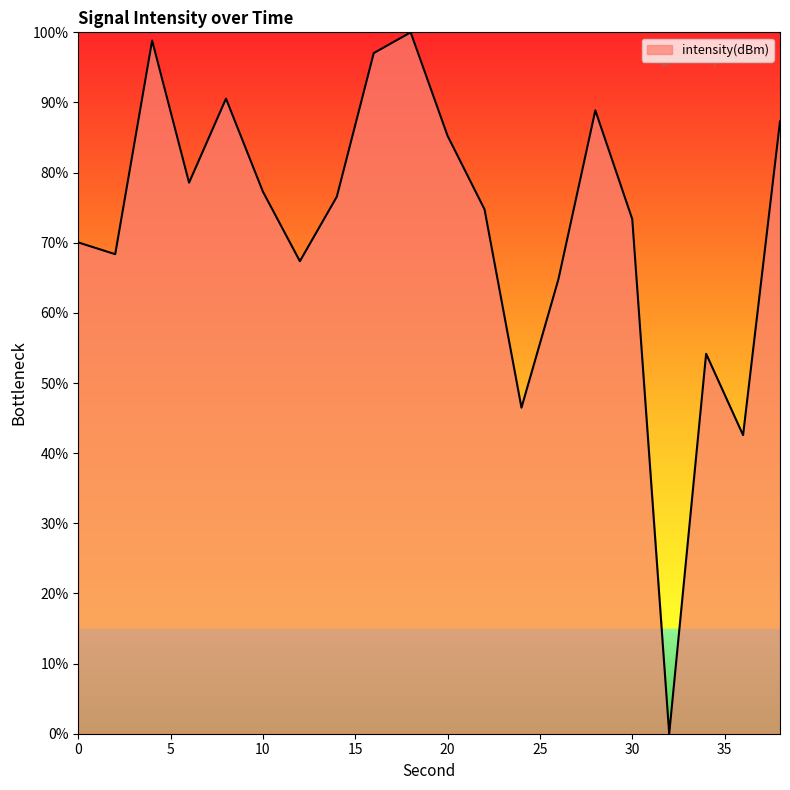

What is the difference between the maximum and minimum values?

100.0